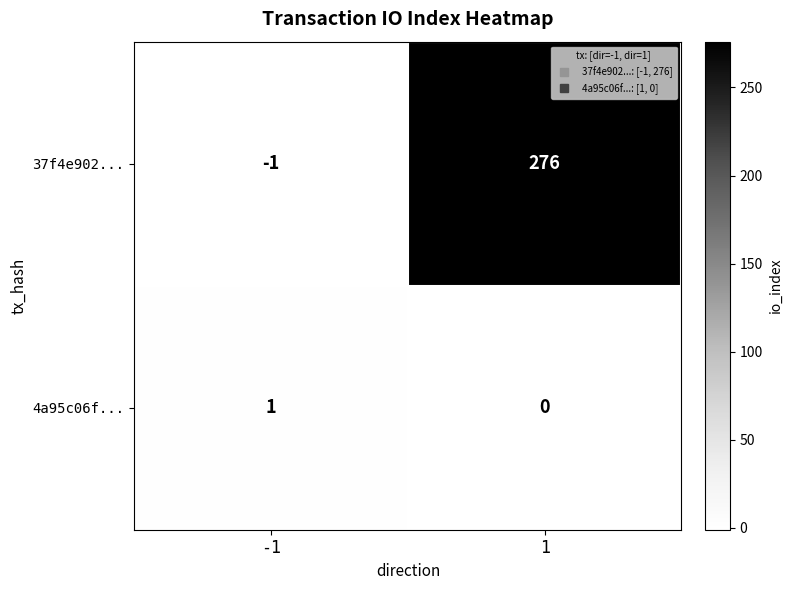

Rank the series by their average value, from lowest to highest.

4a95c06f..., 37f4e902...